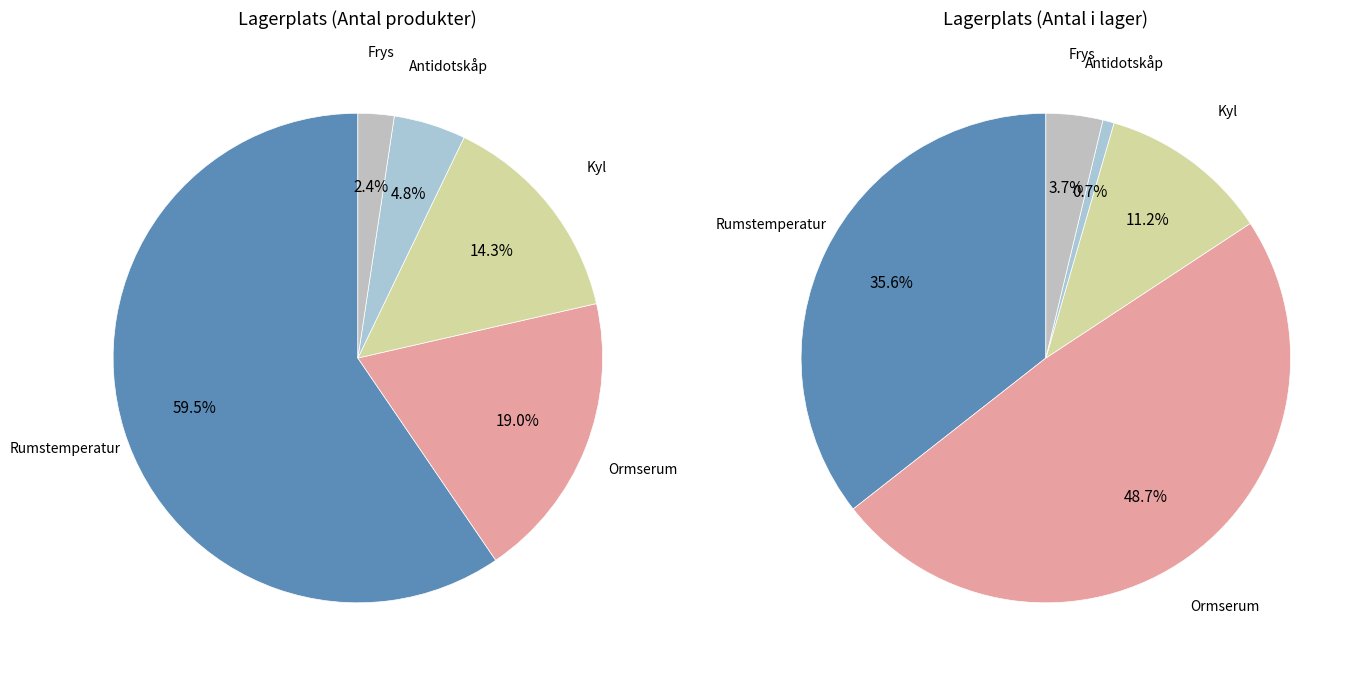

What percentage is the 14 slice, to the nearest percent?

1%